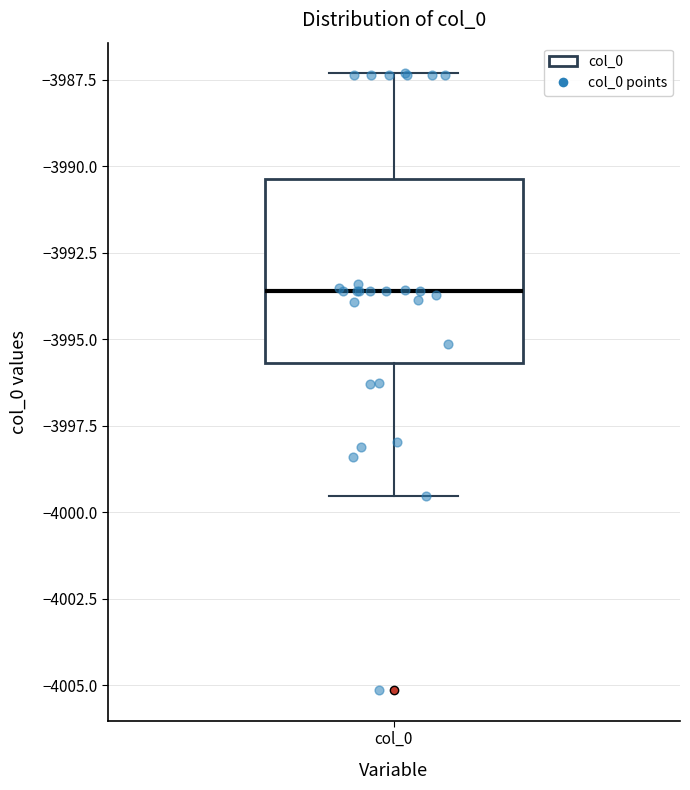

Where does the upper whisker of the box for col_0 end on the y-axis? The values are not printed on the chart, so give them approximately, as read against the axis.

-3987.5